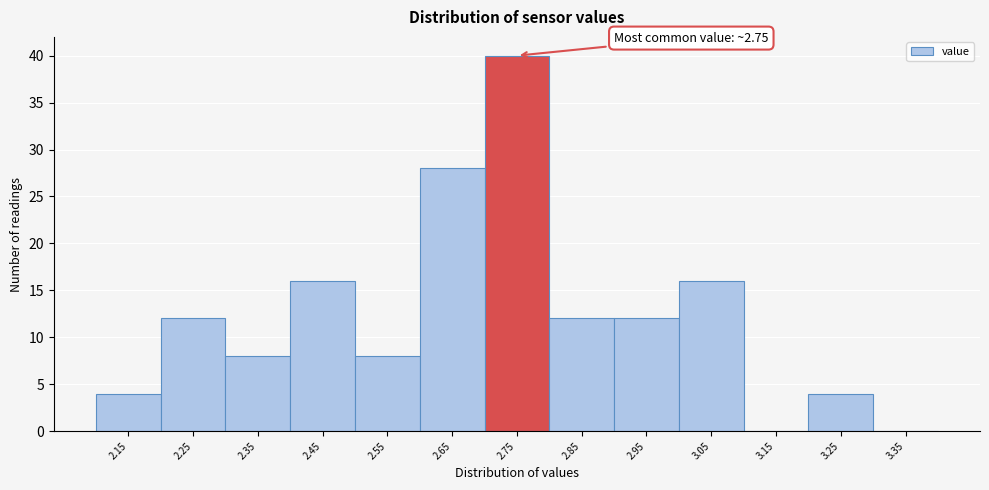

Which range on the x-axis has the tallest bar?

2.7 to 2.8